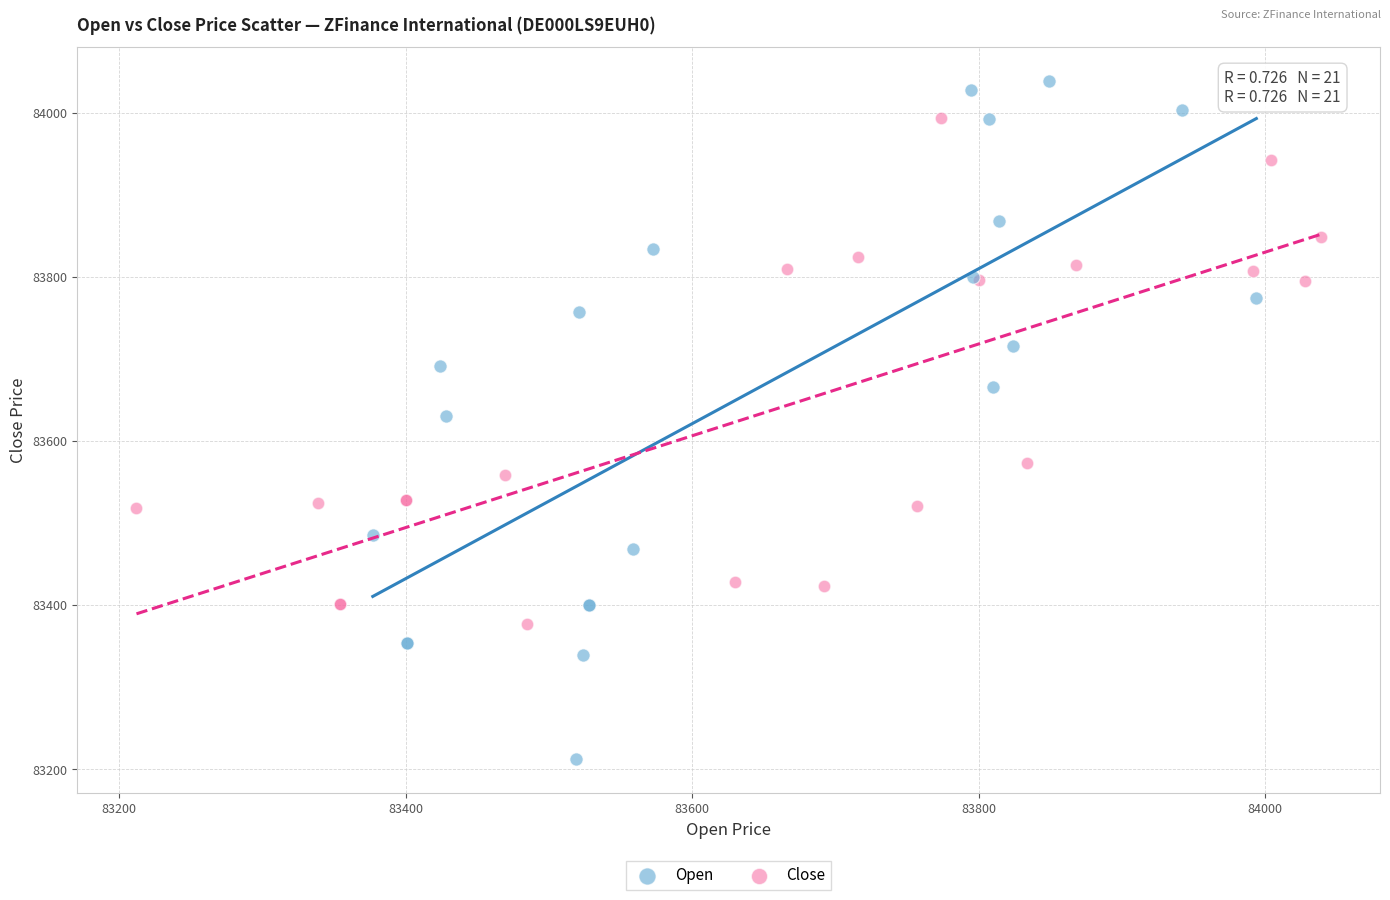

Which series contains the highest Y value?

Open